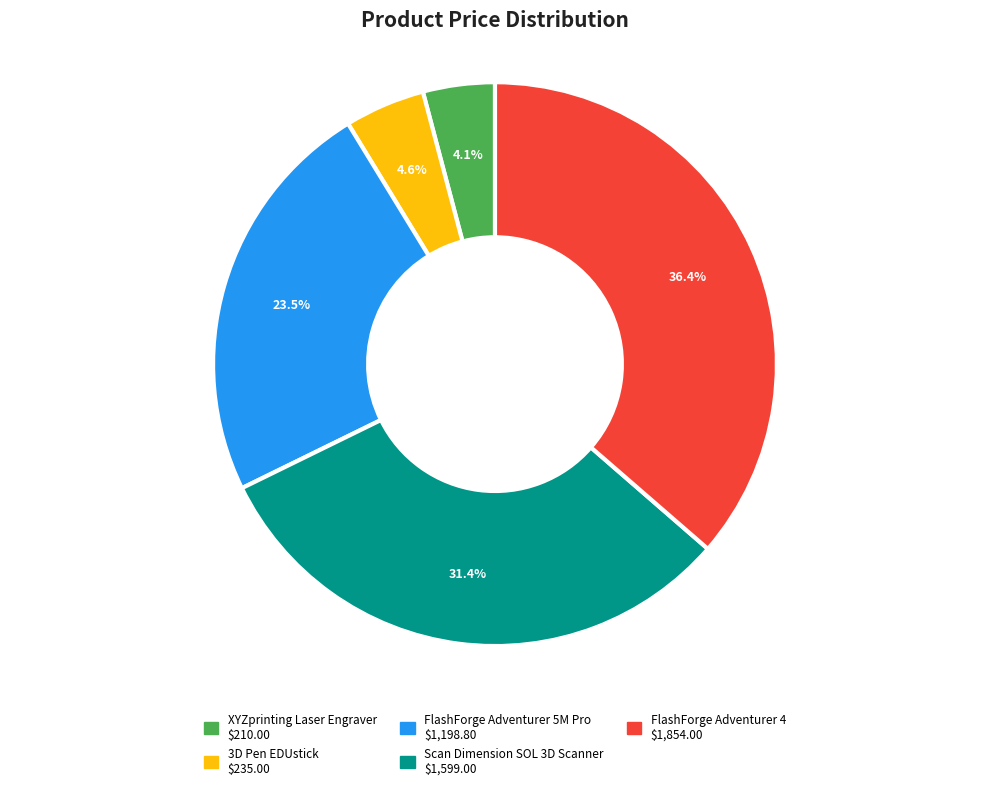

Is XYZprinting Laser Engraver the majority of the pie?

No